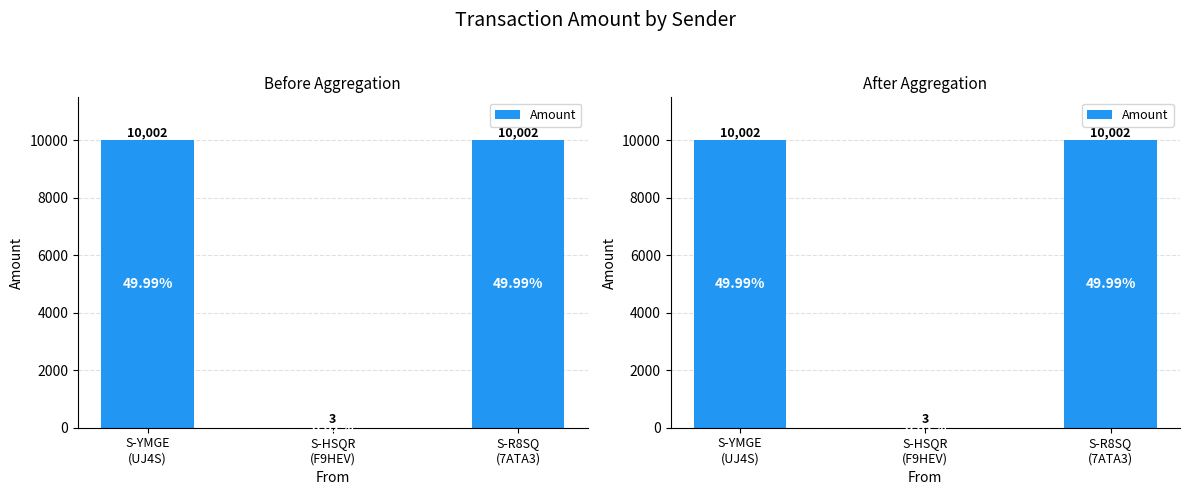

What is the change in value from S-HSQR
(F9HEV) to S-R8SQ
(7ATA3)?

+9999